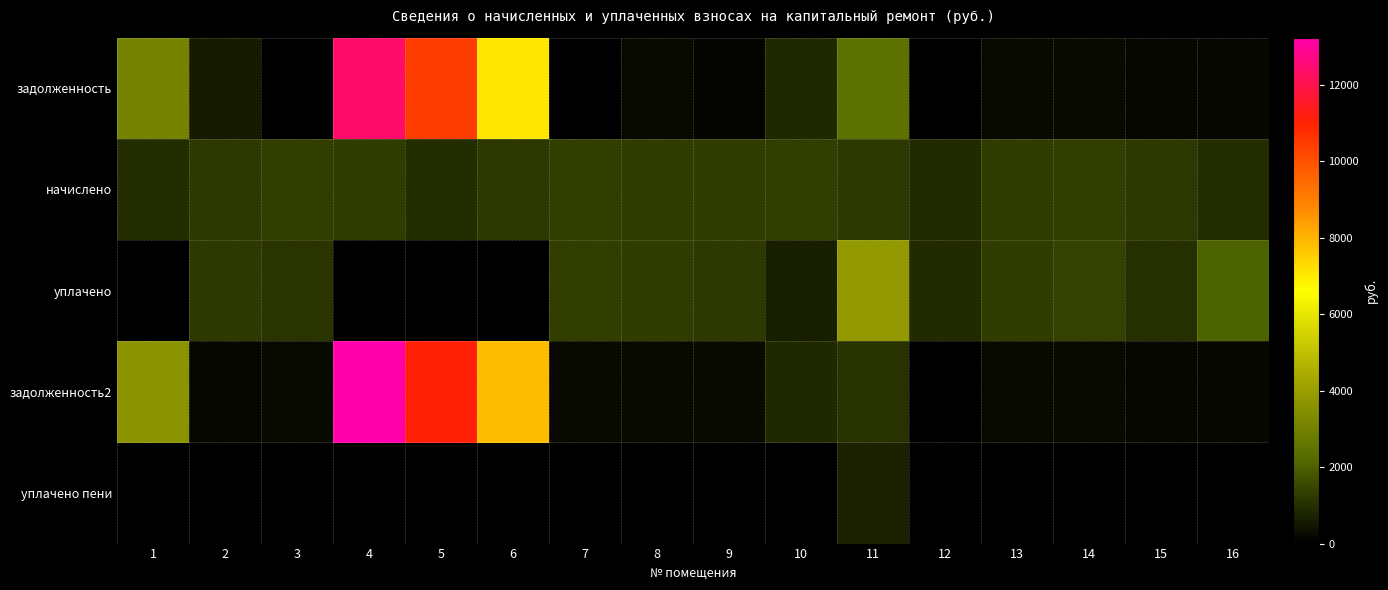

What is the spread (max minus min) of values at 15?

1193.9